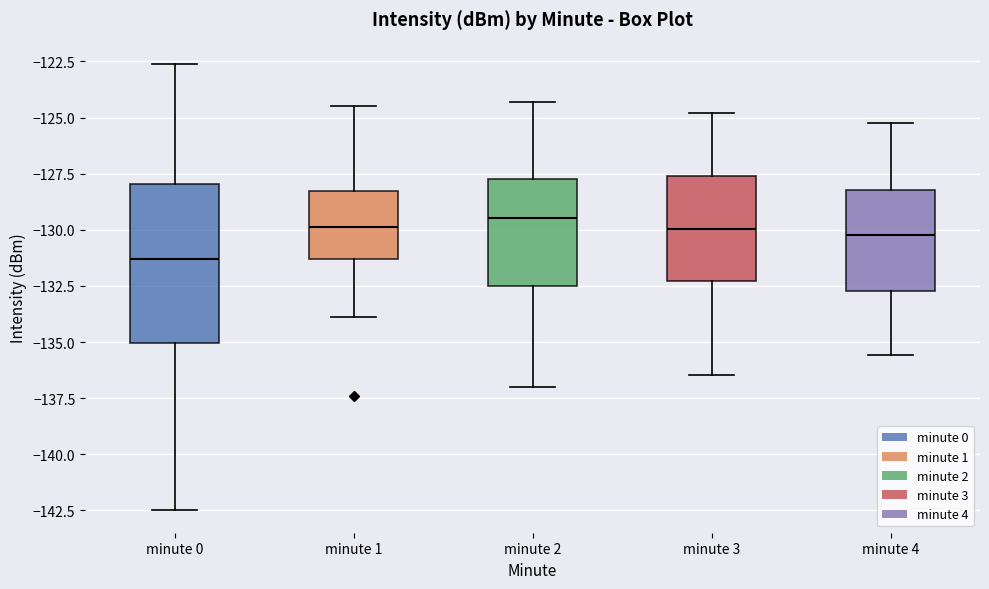

Comparing the boxes themselves (not the whiskers), which one is the tallest?

minute 0